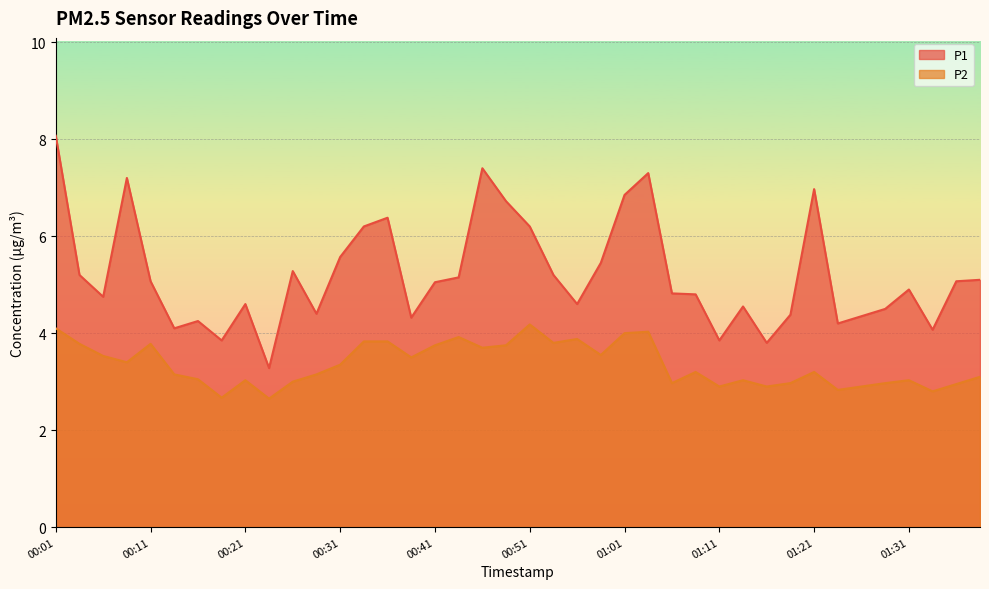

Reading right to left, list all the values displayed in this chart.

P1: 01:38=5.1	01:36=5.1	01:33=4.1	01:31=4.9	01:28=4.5	01:26=4.3	01:23=4.2	01:21=7.0	01:18=4.4	01:16=3.8	01:13=4.5	01:11=3.9	01:08=4.8	01:06=4.8	01:03=7.3	01:01=6.8	00:58=5.5	00:56=4.6	00:54=5.2	00:51=6.2	00:49=6.7	00:46=7.4	00:44=5.2	00:41=5.0	00:39=4.3	00:36=6.4	00:34=6.2	00:31=5.6	00:29=4.4	00:26=5.3	00:24=3.3	00:21=4.6	00:19=3.9	00:16=4.2	00:14=4.1	00:11=5.1	00:09=7.2	00:06=4.8	00:04=5.2	00:01=8.1
P2: 01:38=3.1	01:36=3.0	01:33=2.8	01:31=3.0	01:28=3.0	01:26=2.9	01:23=2.8	01:21=3.2	01:18=3.0	01:16=2.9	01:13=3.0	01:11=2.9	01:08=3.2	01:06=3.0	01:03=4.0	01:01=4.0	00:58=3.5	00:56=3.9	00:54=3.8	00:51=4.2	00:49=3.8	00:46=3.7	00:44=3.9	00:41=3.8	00:39=3.5	00:36=3.8	00:34=3.8	00:31=3.4	00:29=3.1	00:26=3.0	00:24=2.6	00:21=3.0	00:19=2.7	00:16=3.0	00:14=3.1	00:11=3.8	00:09=3.4	00:06=3.5	00:04=3.8	00:01=4.1